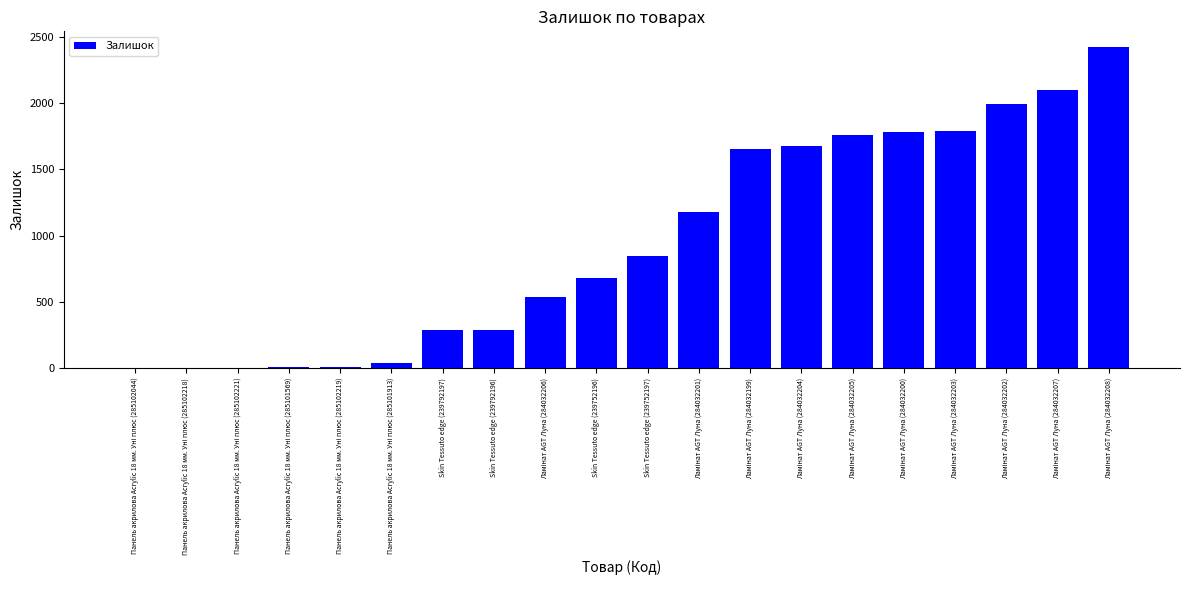

What is the greatest value displayed?

2419